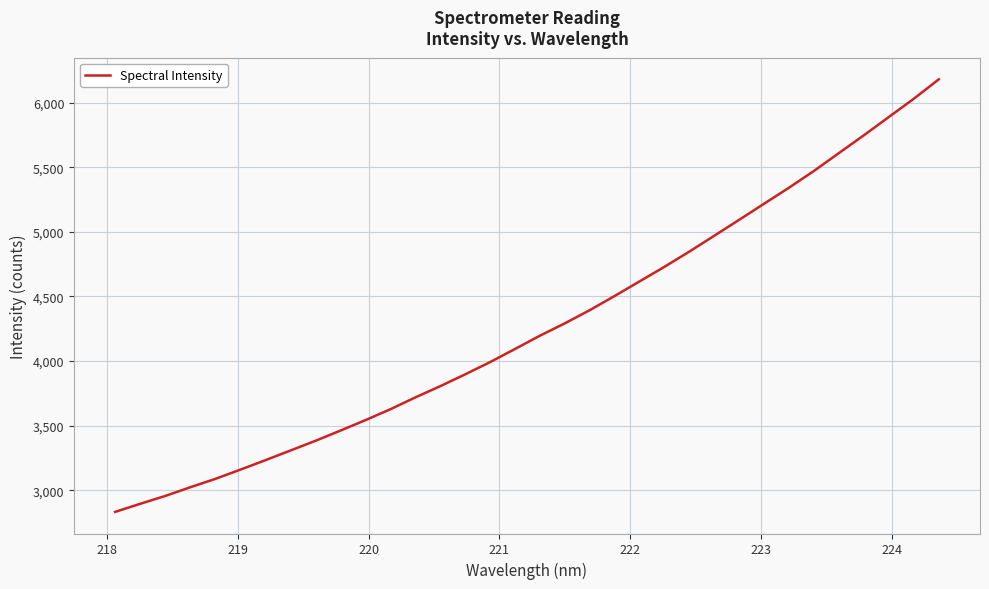

What is the maximum value shown in the chart?

6179.5